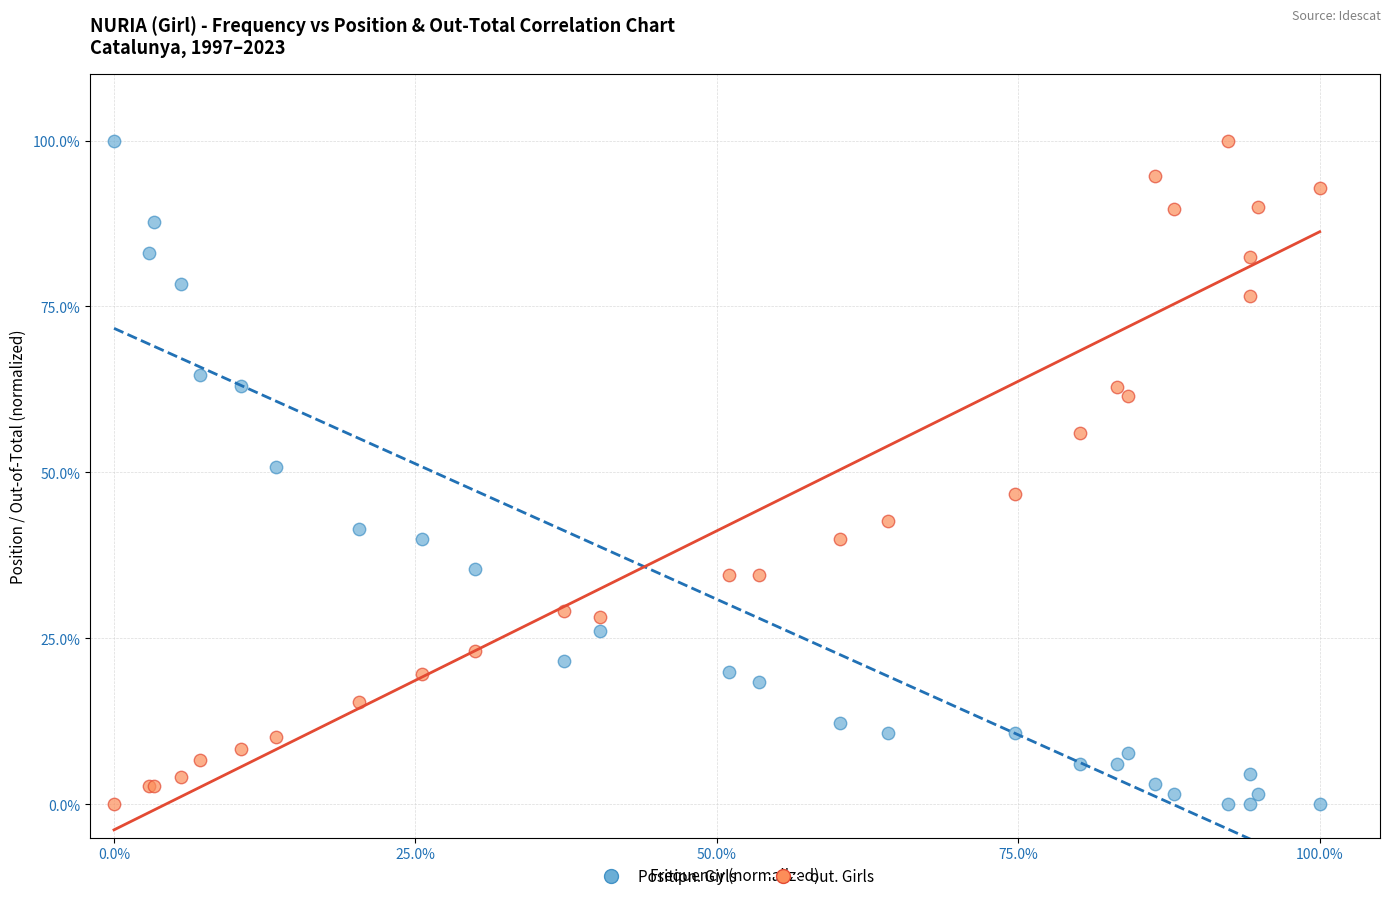

What are all the series names shown in the legend?

Position. Girls, out. Girls